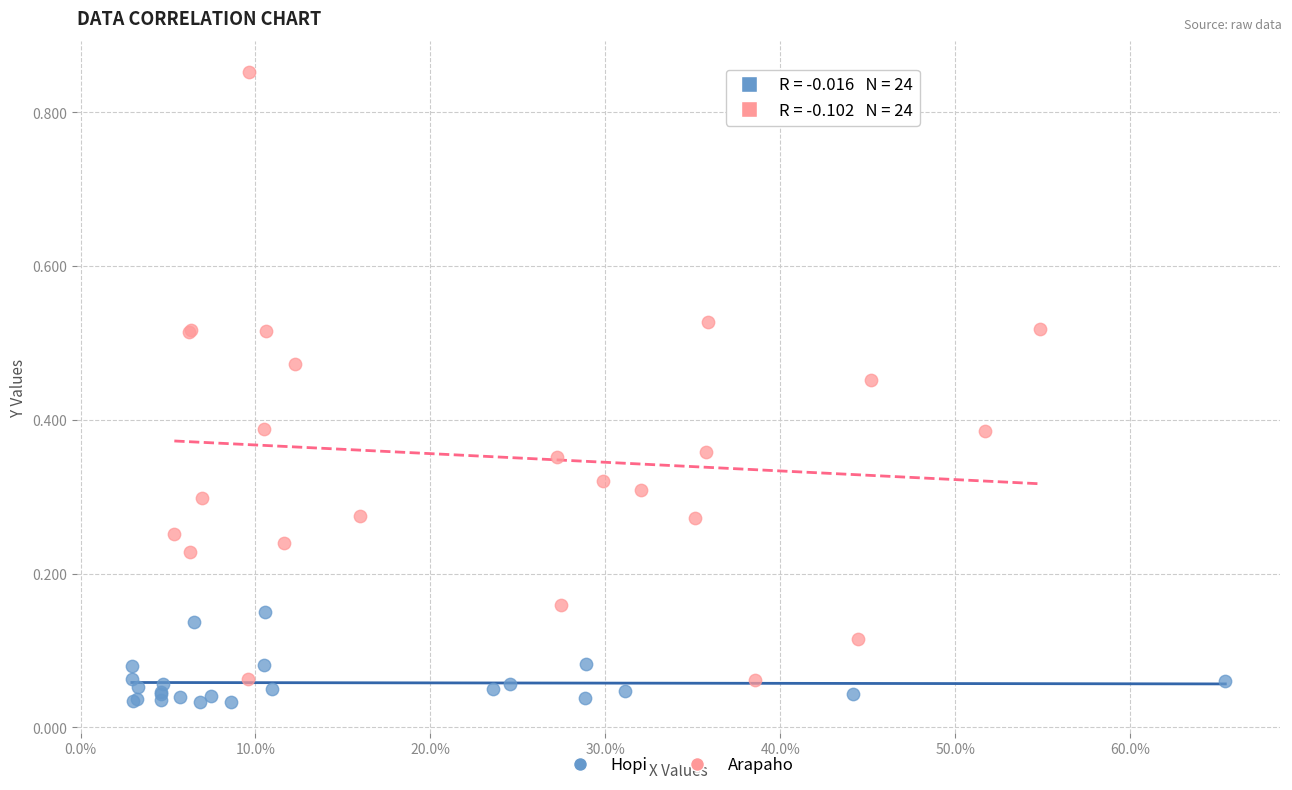

What are all the series names shown in the legend?

Hopi, Arapaho